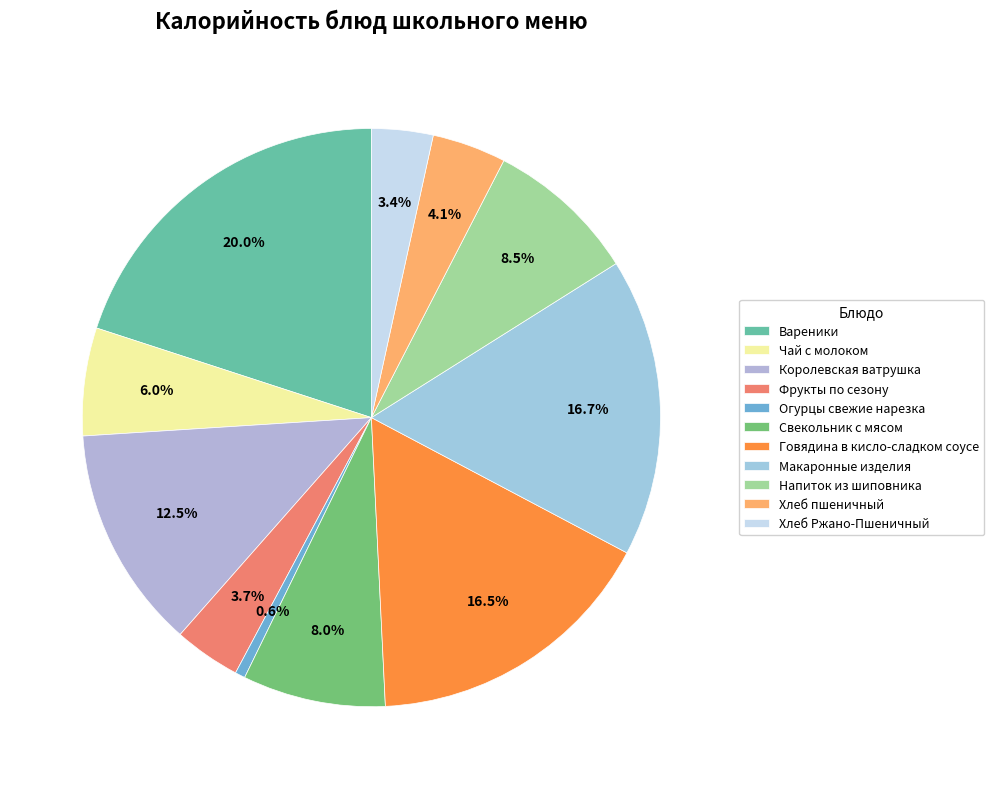

To the nearest percent, what is the difference between the largest and smallest slice percentages?

19%